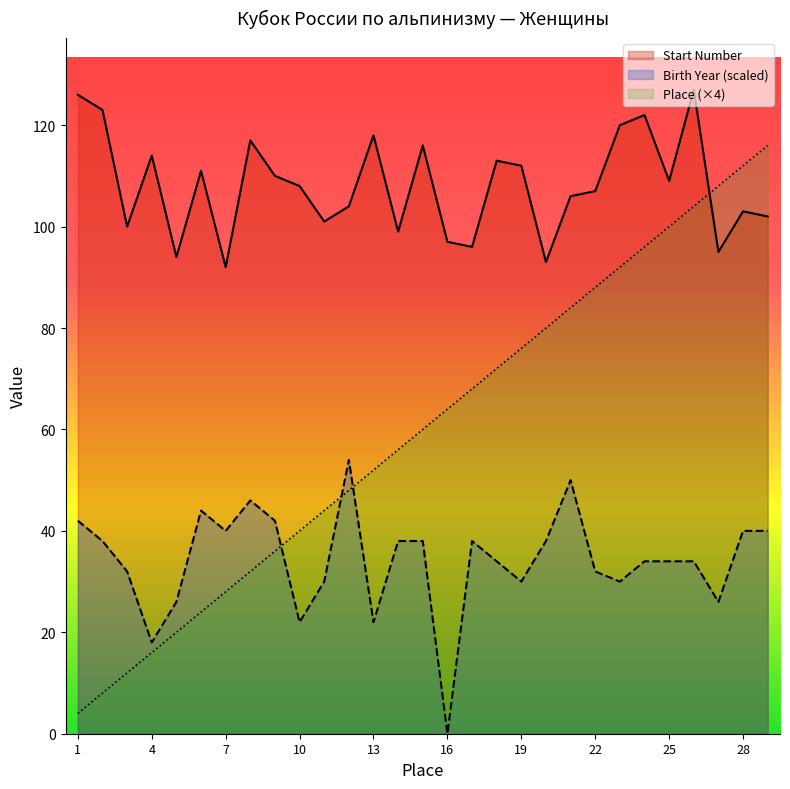

List the series in order of their peak value, highest first.

Start Number, Place (×4), Birth Year (scaled)